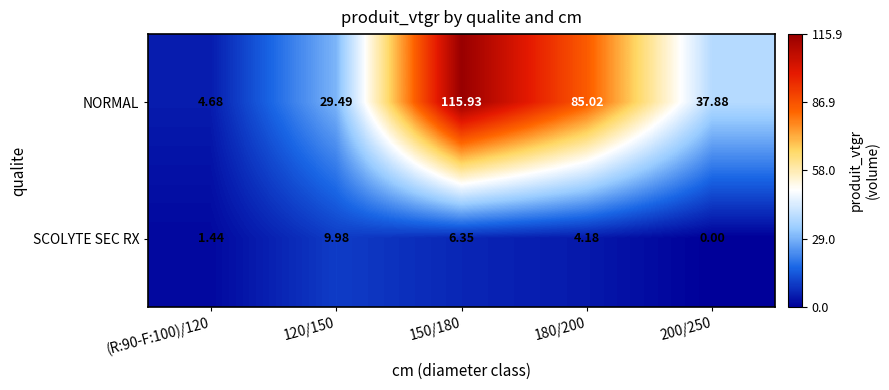

Which series has the largest total across all categories?

NORMAL